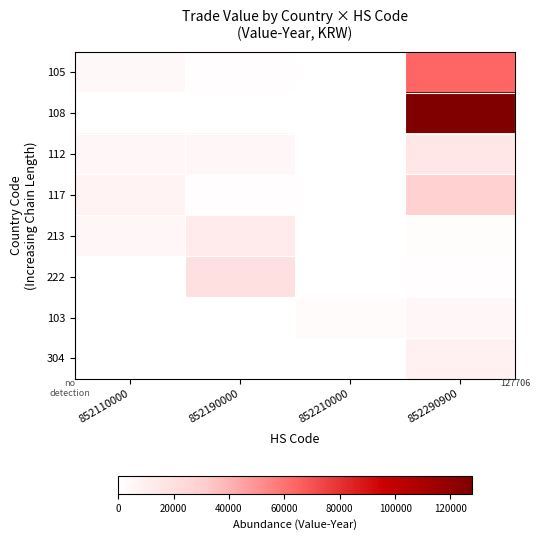

The 304 series shows 45006 at 852290900. True or false?

False